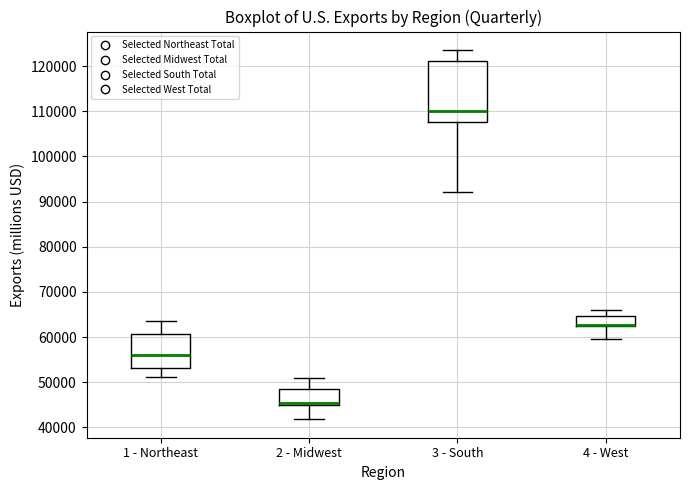

Reading left to right, read every box against the y-axis: the position of its median line, the range the box covers, and the ends of its whiskers. The values are not printed on the chart, so give them approximately, as read against the axis.

1 - Northeast: median 56000, box 53000 to 61000, whiskers 51000 to 63000
2 - Midwest: median 45000 (just above the box's lower edge), box 45000 to 48000, whiskers 42000 to 51000
3 - South: median 110000, box 108000 to 121000, whiskers 92000 to 124000
4 - West: median 63000, box 62000 to 65000, whiskers 60000 to 66000